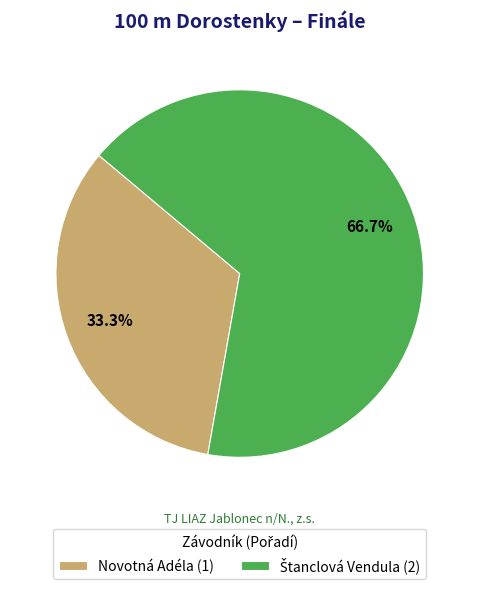

Is there any slice that represents more than half of the pie?

Yes